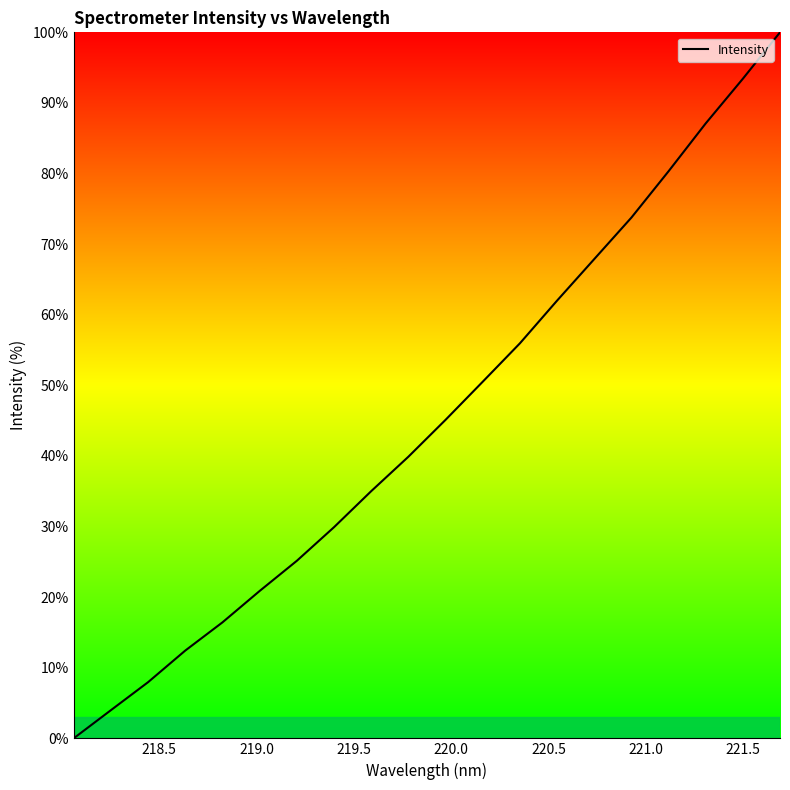

What is the difference between the maximum and minimum values?

100.0